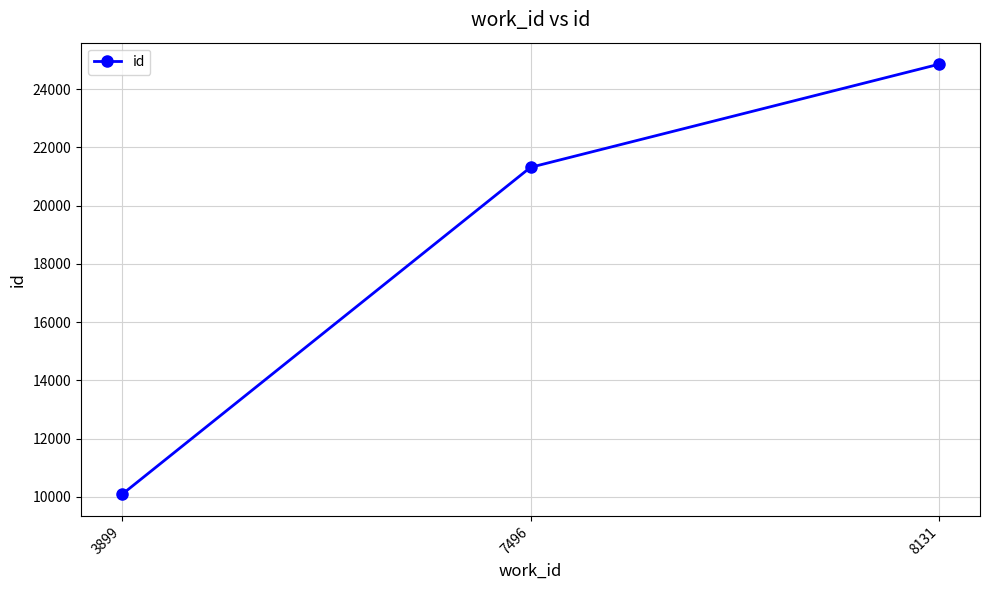

Is it true that the value at 7496 is 21315?

True